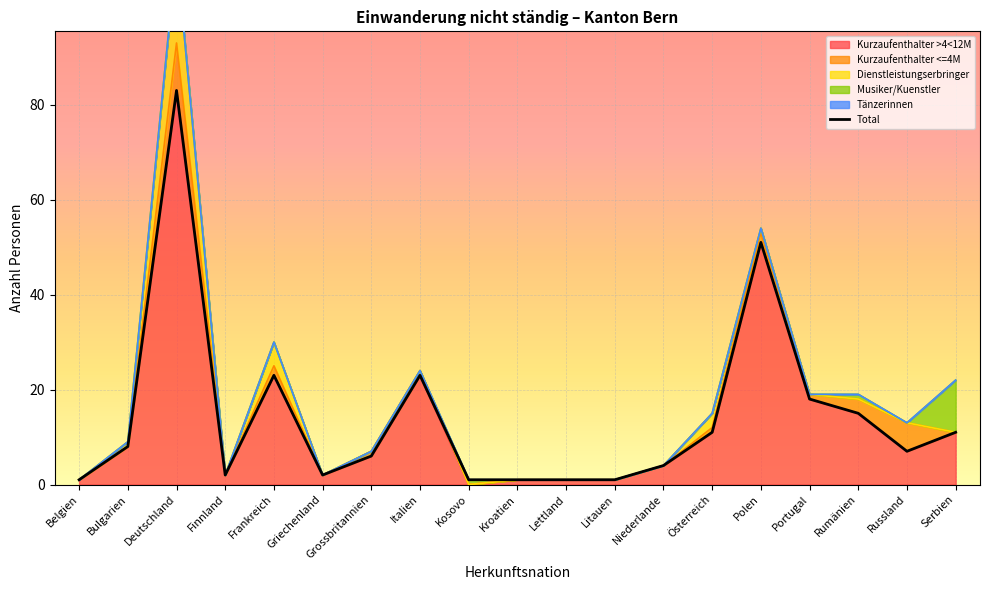

What is the minimum value shown in the chart?

1